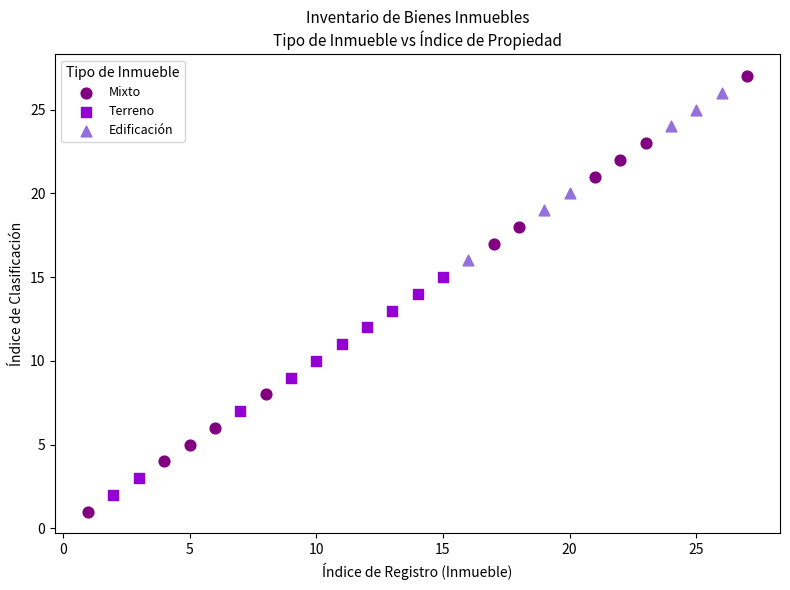

Which series has the widest spread of Y values?

Mixto